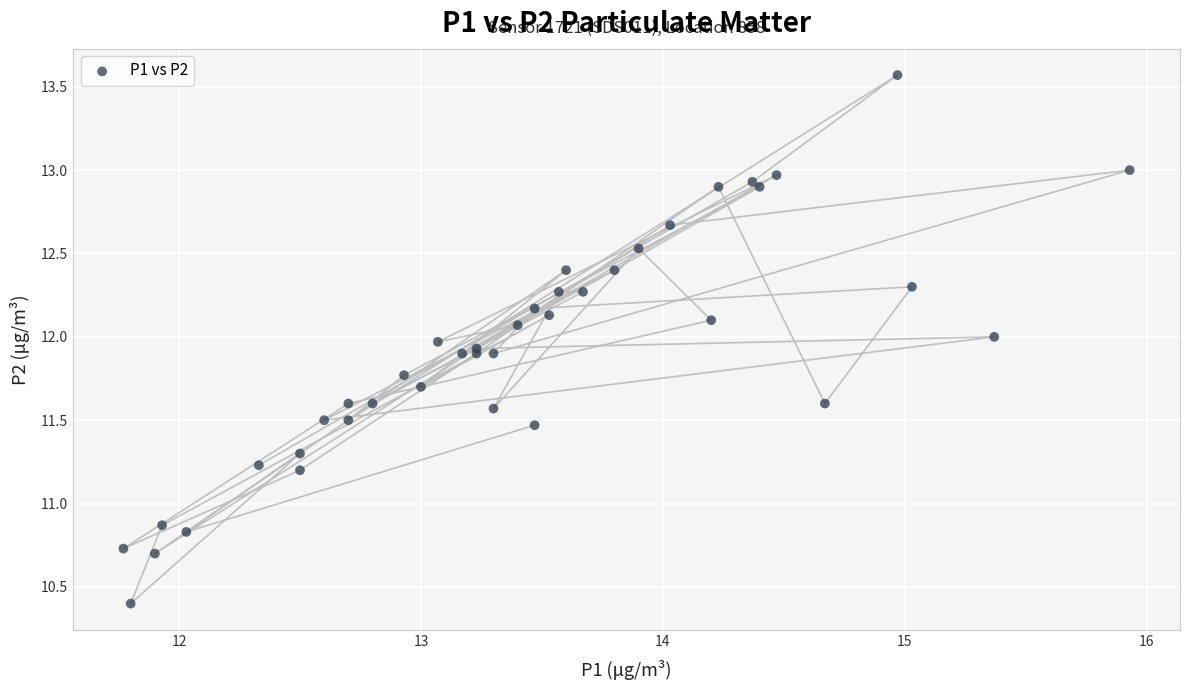

What Y value in the scatter plot is closest to 11?

10.9